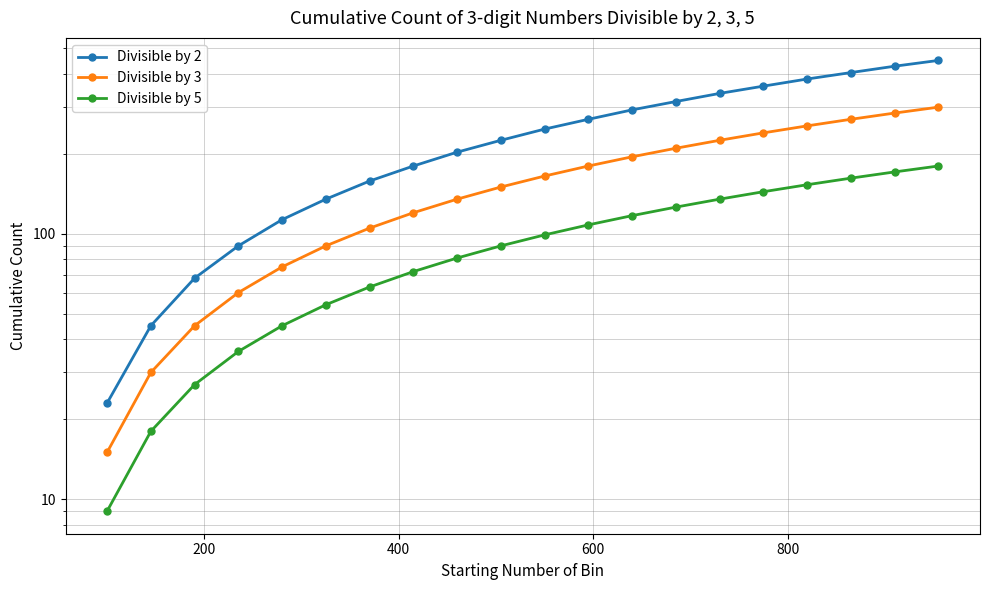

True or false: Divisible by 3 and Divisible by 2 cross at least once.

False